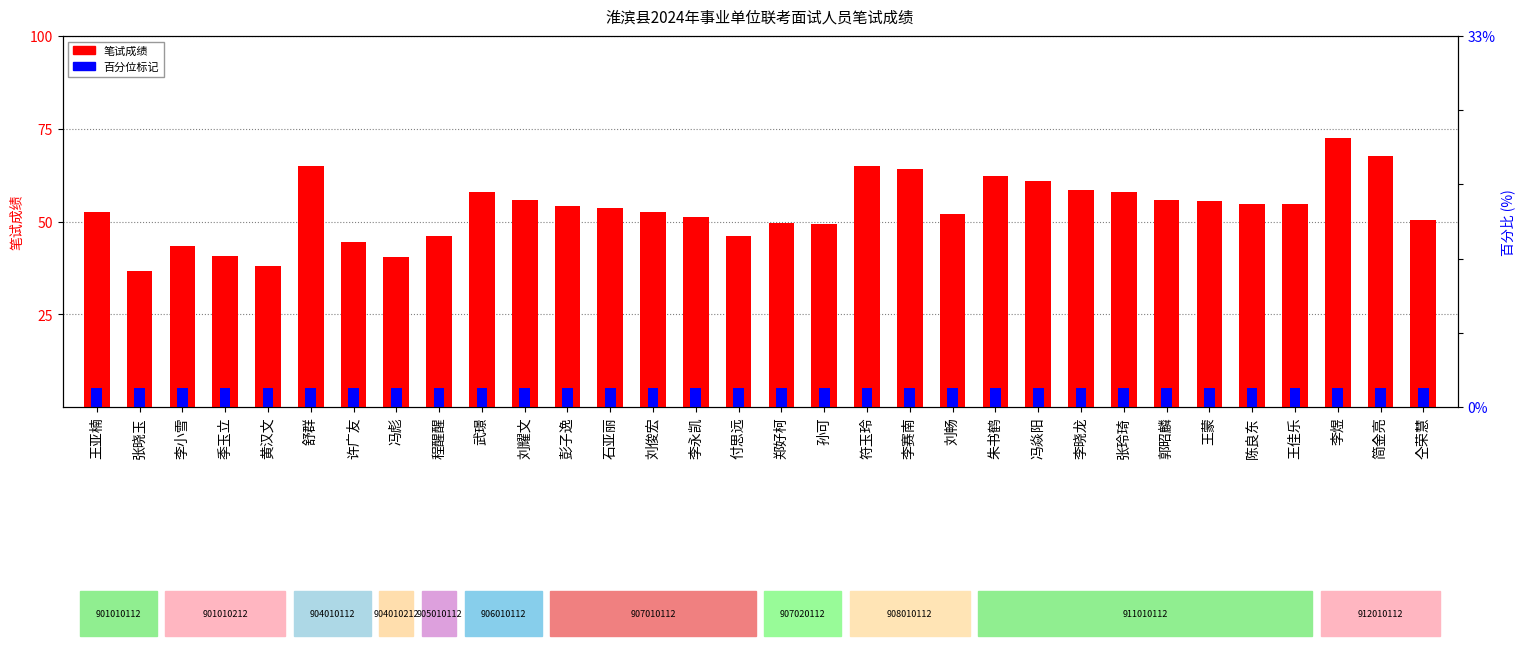

Is it true that 百分位标记 equals 3.0 at 武璟?

False